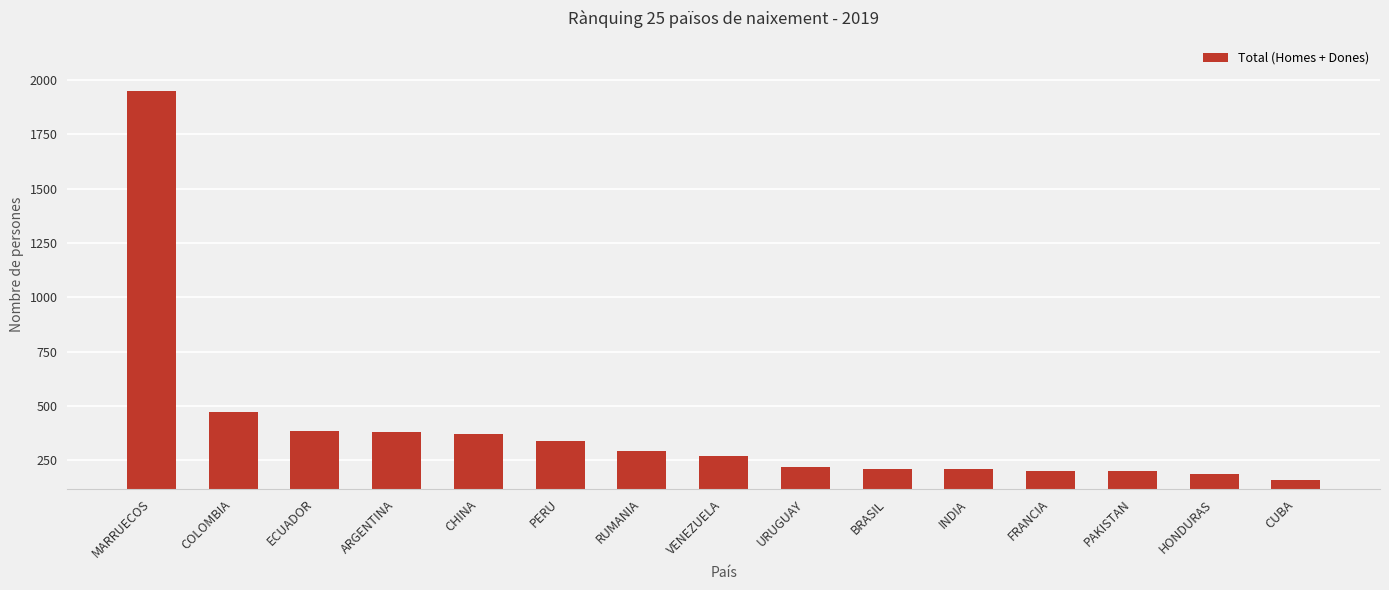

What is the label of the 5th bar from the right?

INDIA